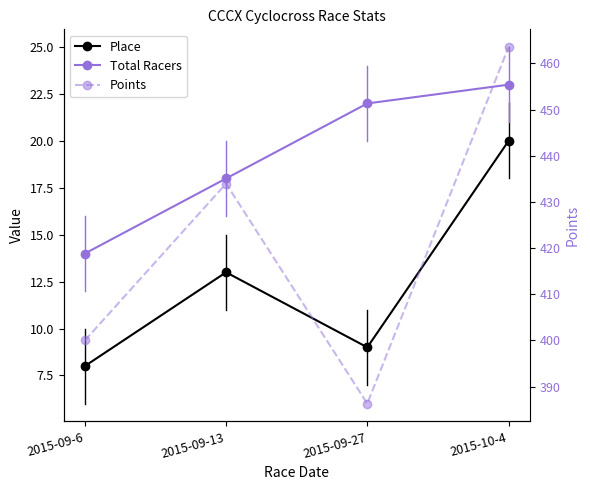

What are all the series names shown in the legend?

Place, Total Racers, Points